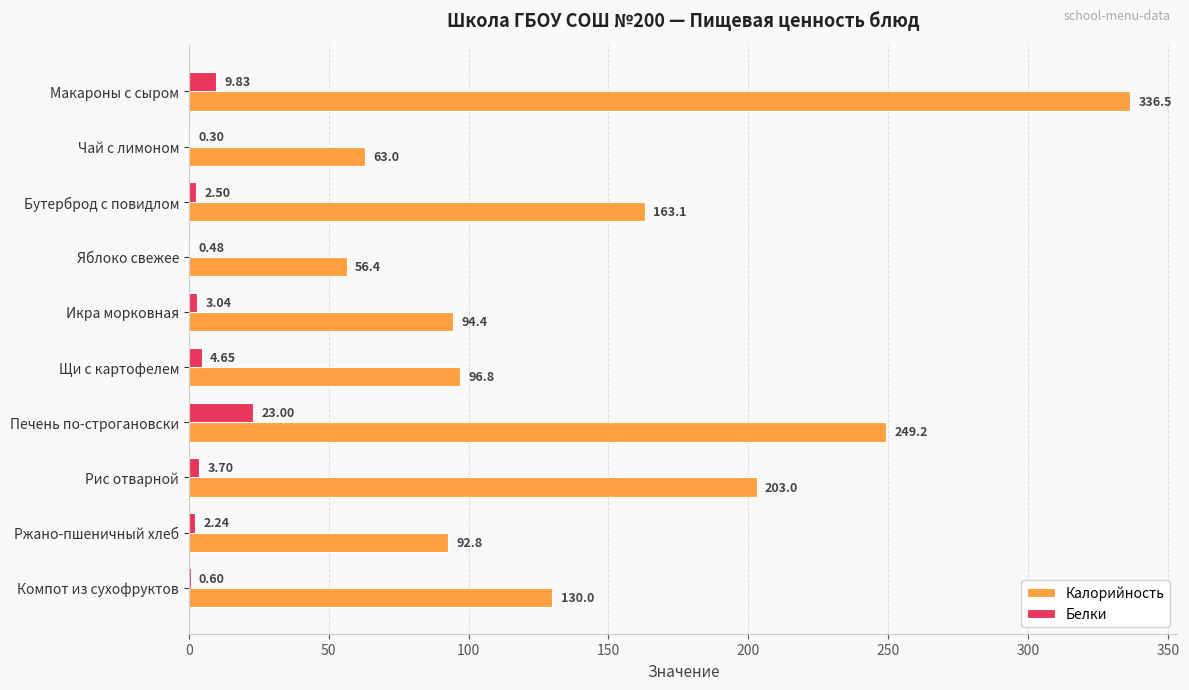

Which category has the highest value in the Белки series?

Печень по-строгановски